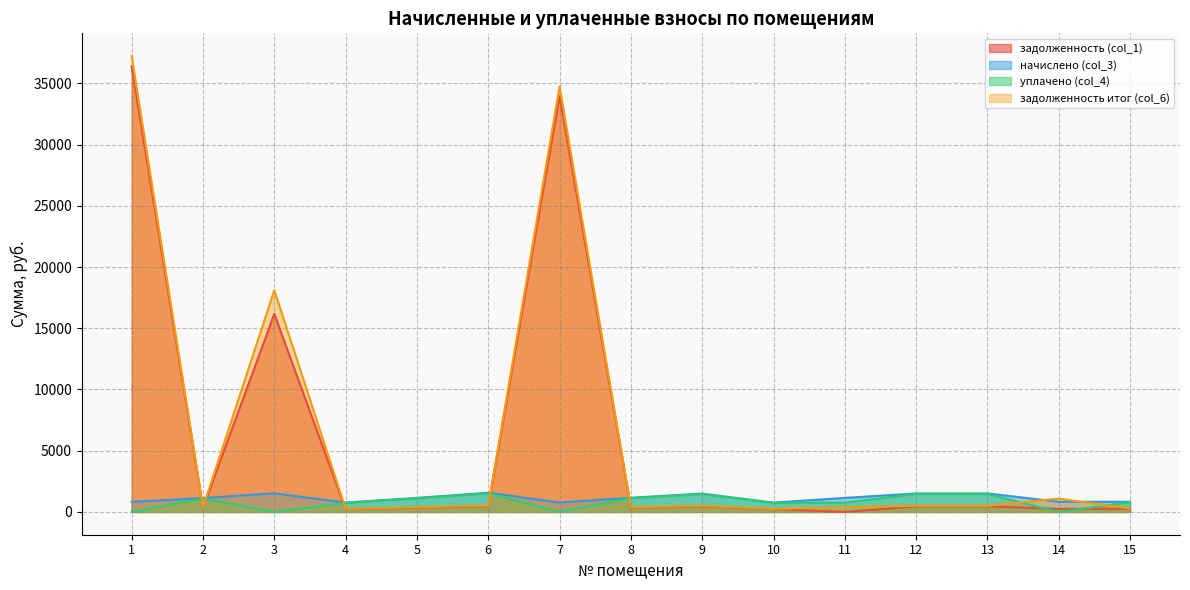

What is the sum of all задолженность итог (col_6) values?

95497.1